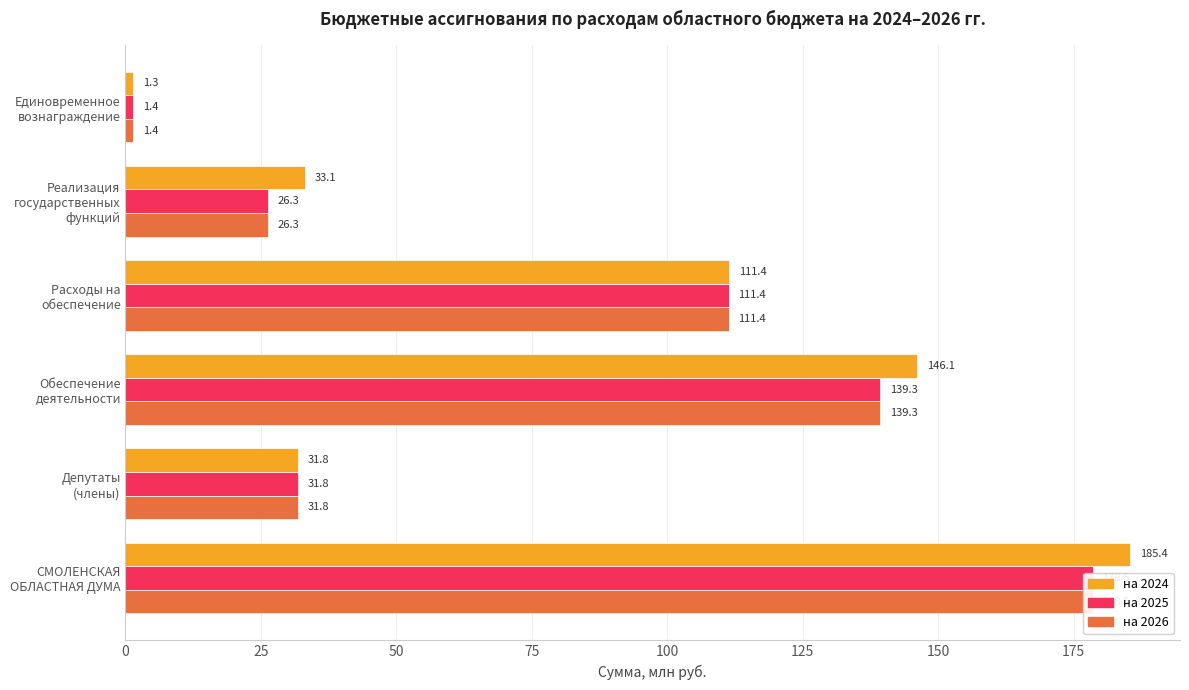

Between Депутаты (члены) and Обеспечение деятельности, which series saw the biggest shift?

на 2024